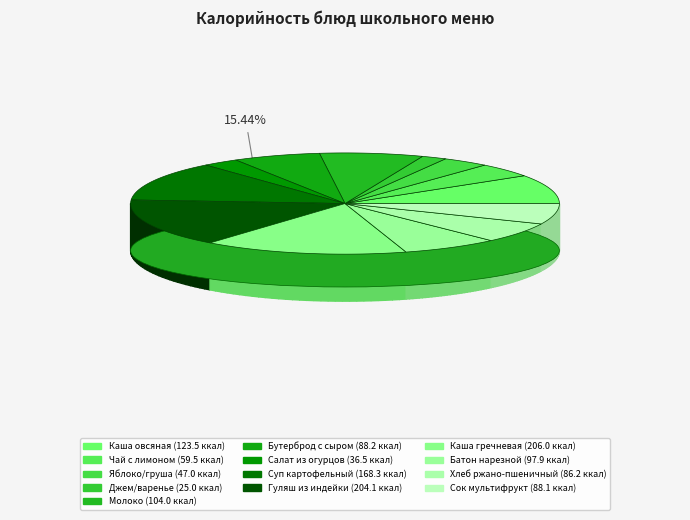

To the nearest percent, what is the difference between the largest and smallest slice percentages?

14%